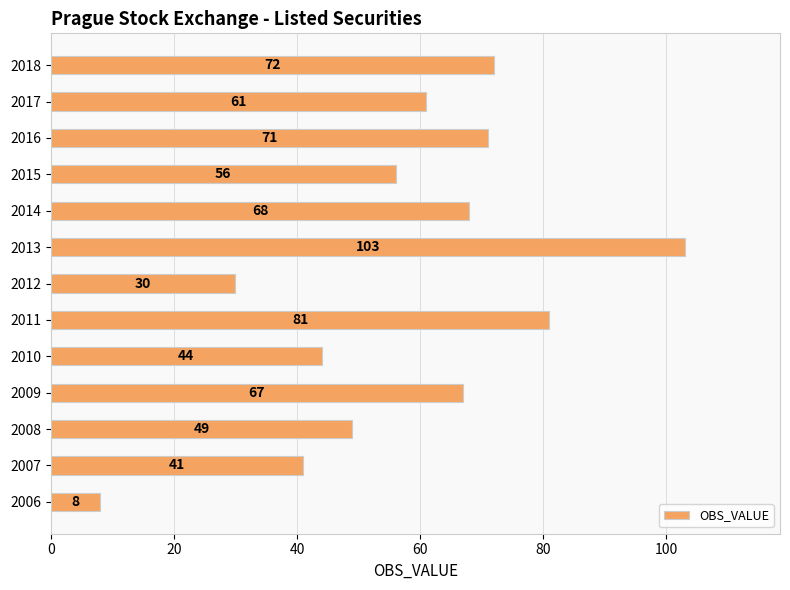

What is the difference between the maximum and minimum values?

95